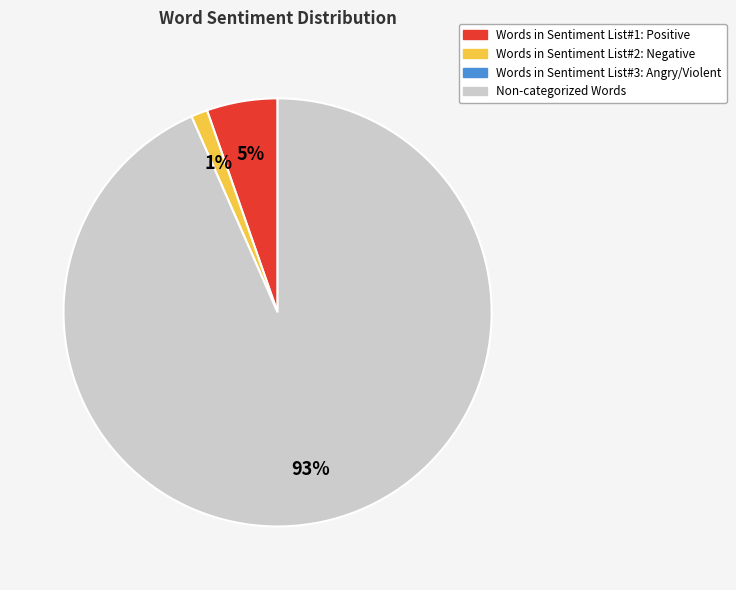

Is there a majority slice in this chart?

Yes